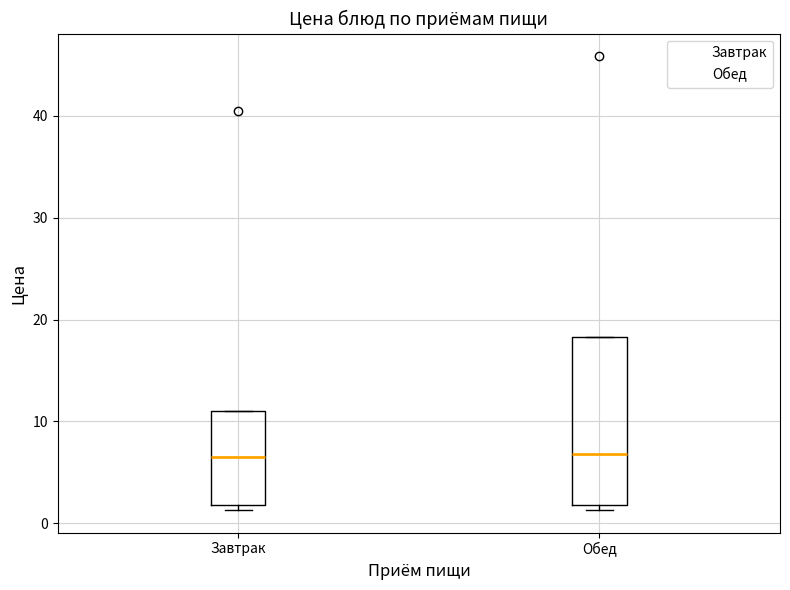

Reading left to right, read every box against the y-axis: the position of its median line, the range the box covers, and the ends of its whiskers. The values are not printed on the chart, so give them approximately, as read against the axis.

Завтрак: median 7, box 2 to 11, whiskers 1 to 11
Обед: median 7, box 2 to 18, whiskers 1 to 18